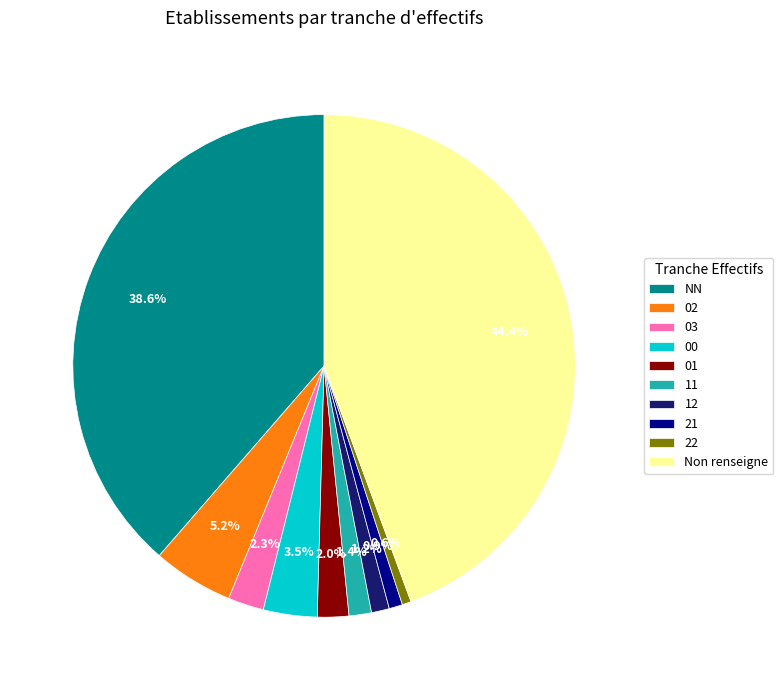

How many slices are in this pie chart?

10